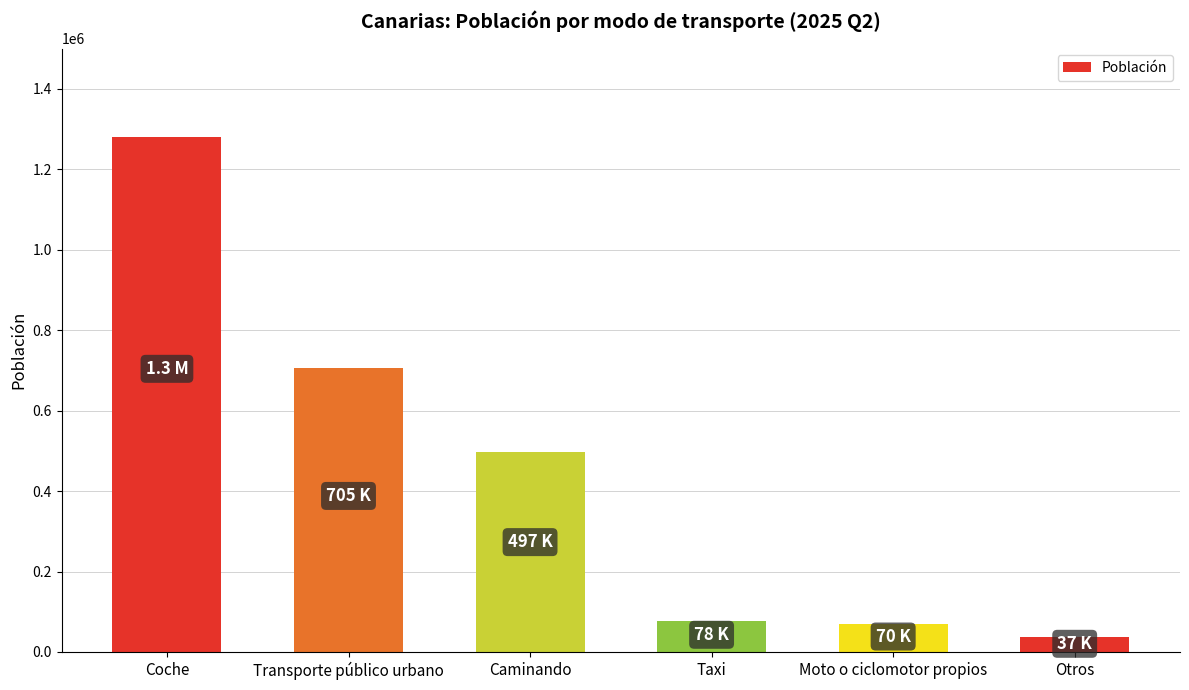

What is the difference between the second highest and minimum values?

668340